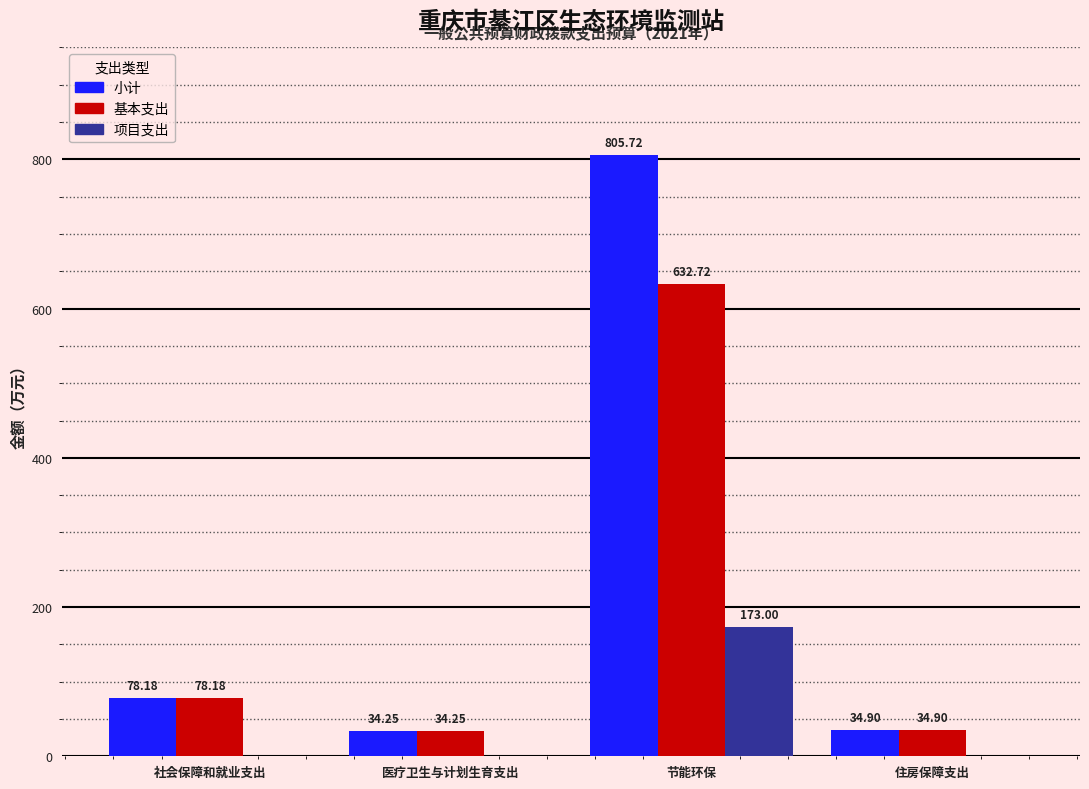

What is the sum of all 项目支出 values?

173.0